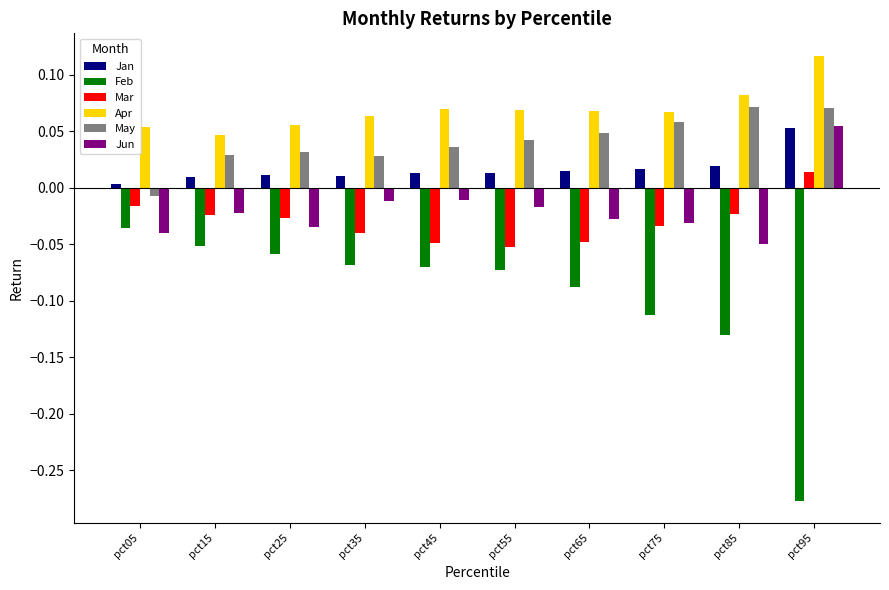

Which series has the largest total across all categories?

Apr